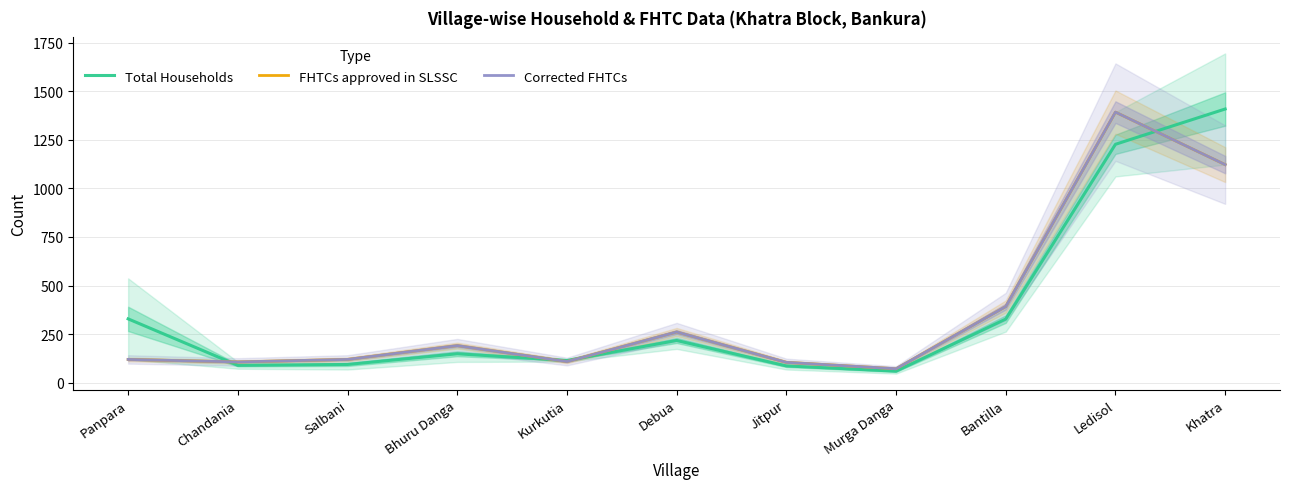

What is the minimum value shown in the chart?

59.5